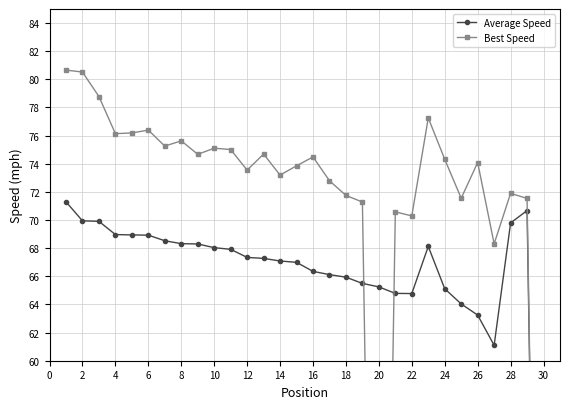

True or false: Average Speed has a value of 86.5 at 20.

False